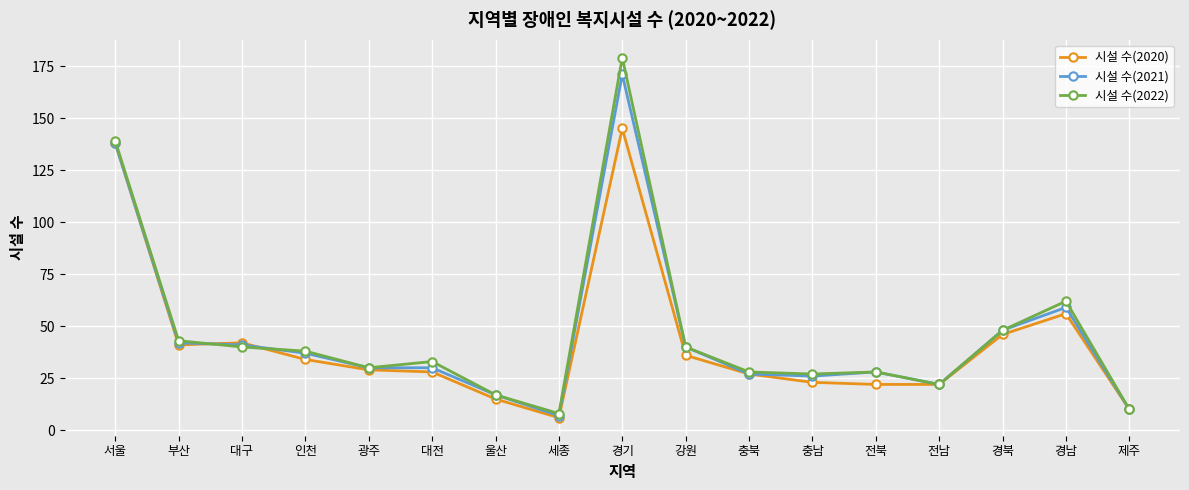

At which label does 시설 수(2020) first exceed 29?

서울